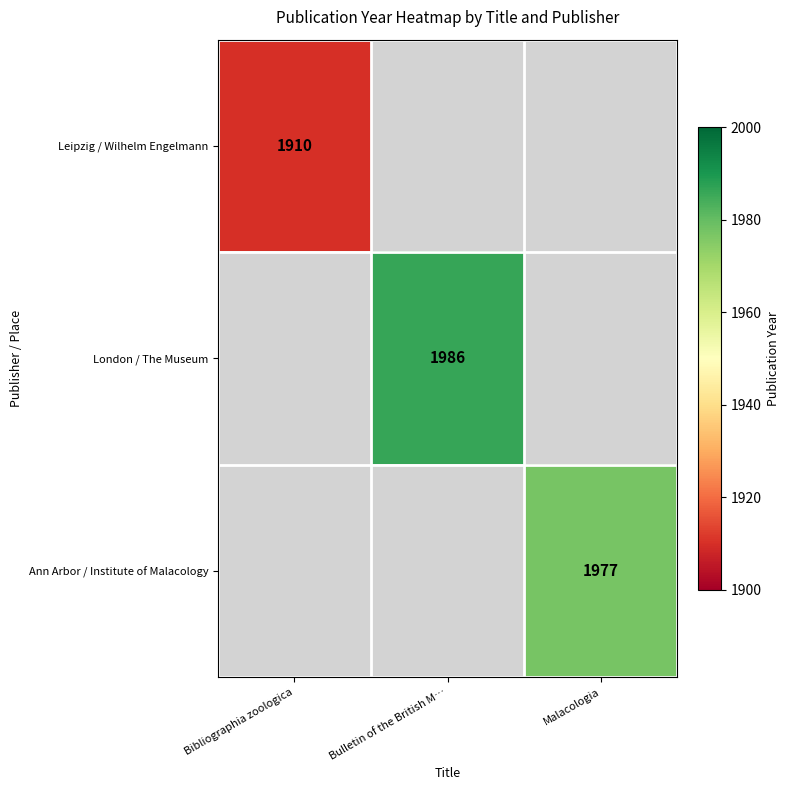

The Ann Arbor / Institute of Malacology series shows 1977 at Malacologia. True or false?

True